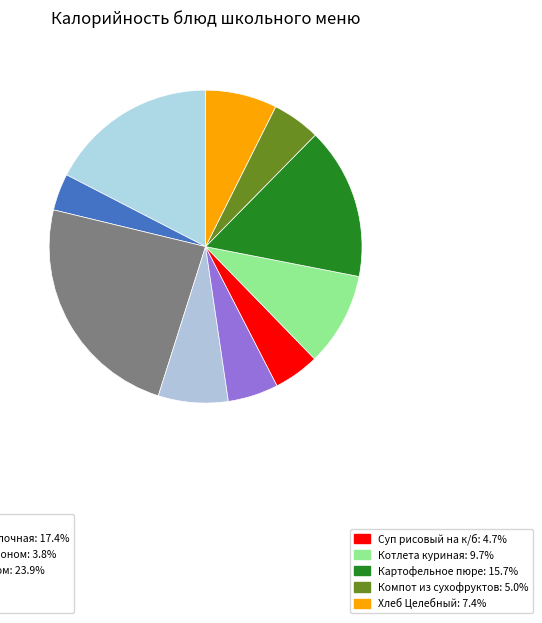

How many slices are in this pie chart?

10